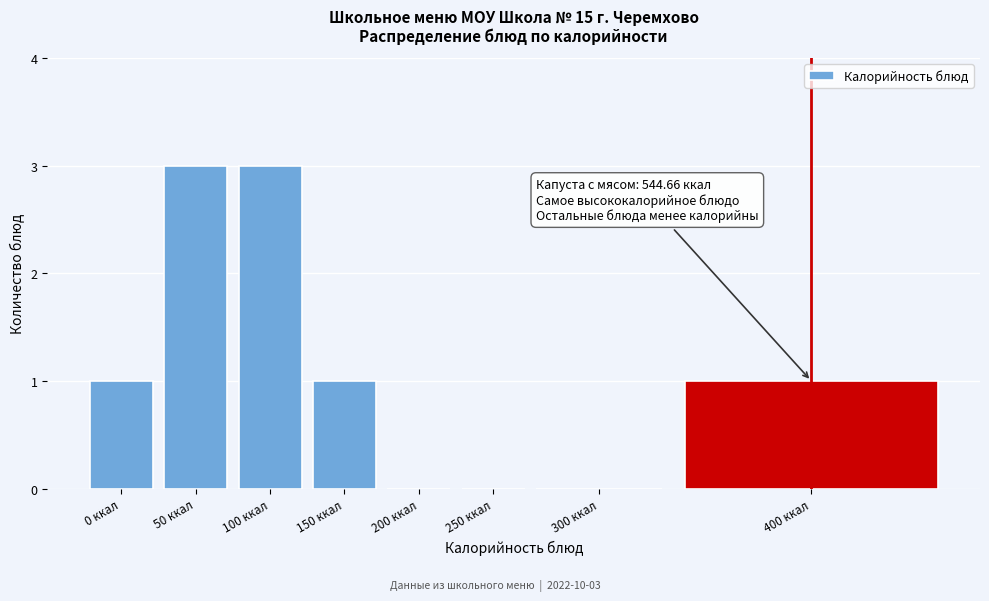

Reading right to left, transcribe all the data shown in this chart.

400 ккал=1	300 ккал=0	250 ккал=0	200 ккал=0	150 ккал=1	100 ккал=3	50 ккал=3	0 ккал=1